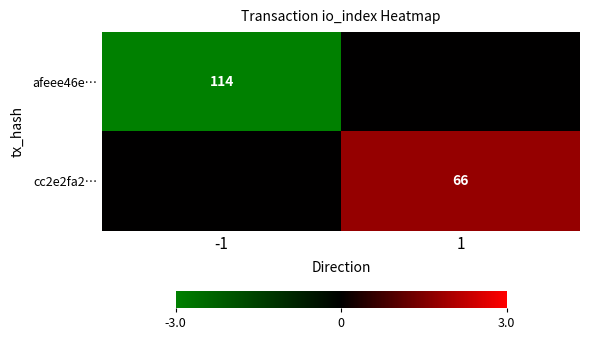

Is the value of cc2e2fa2… at 1 greater than the value of afeee46e… at -1?

No